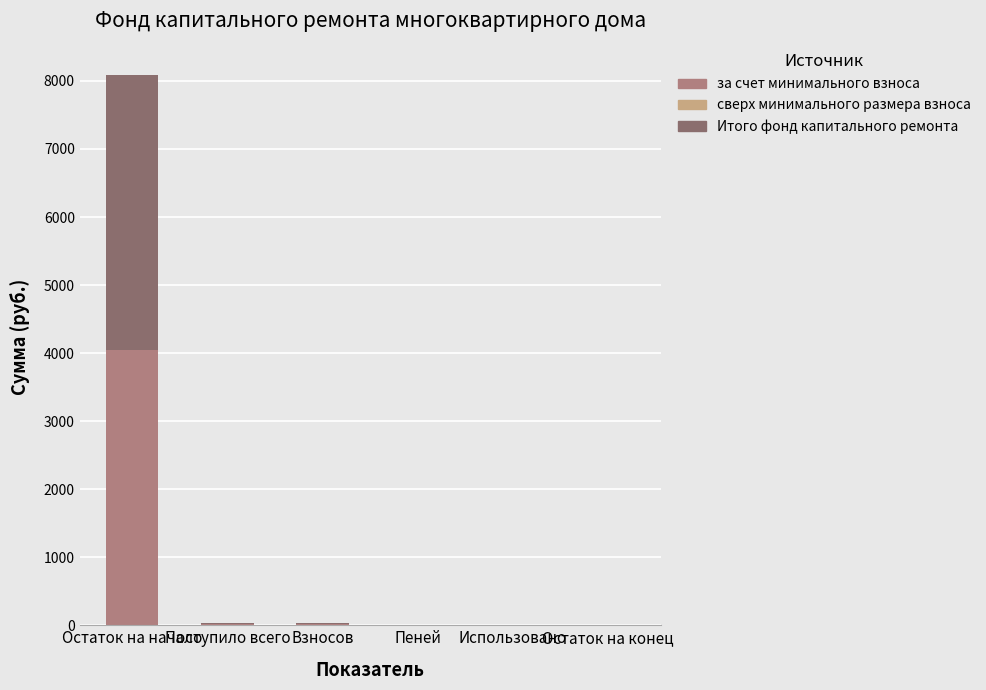

What is the highest value of the за счет минимального взноса series?

4041.2